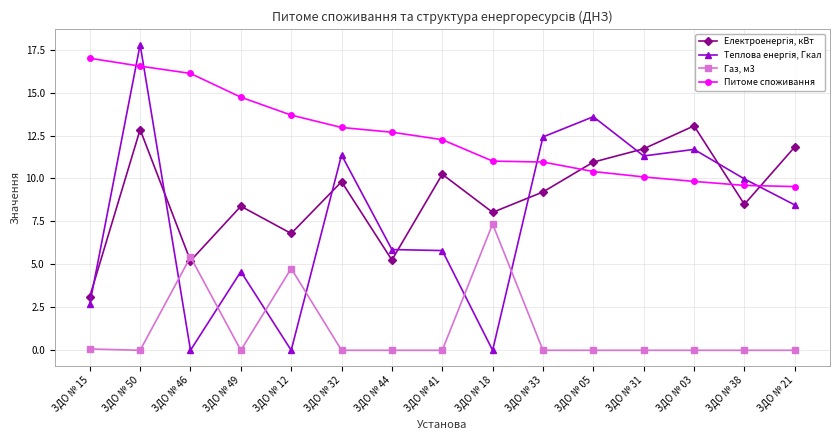

What position from the right is ЗДО № 38?

2